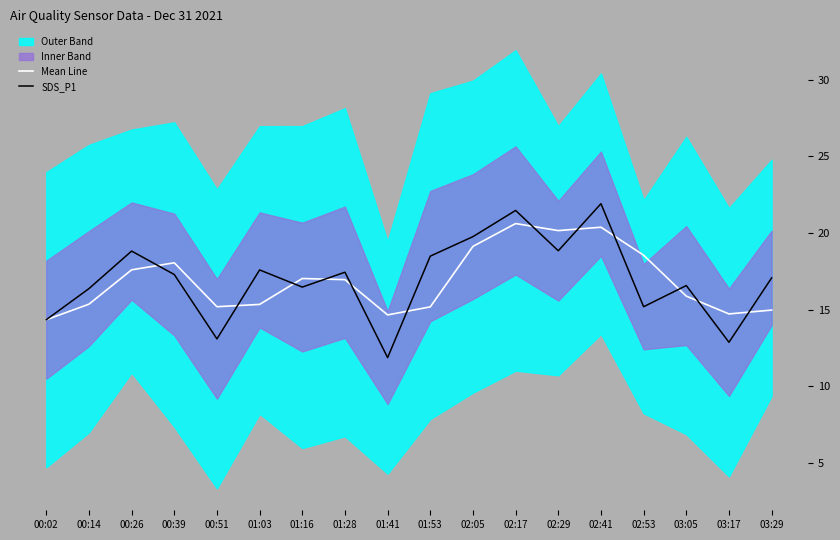

What is the greatest value displayed?

21.9